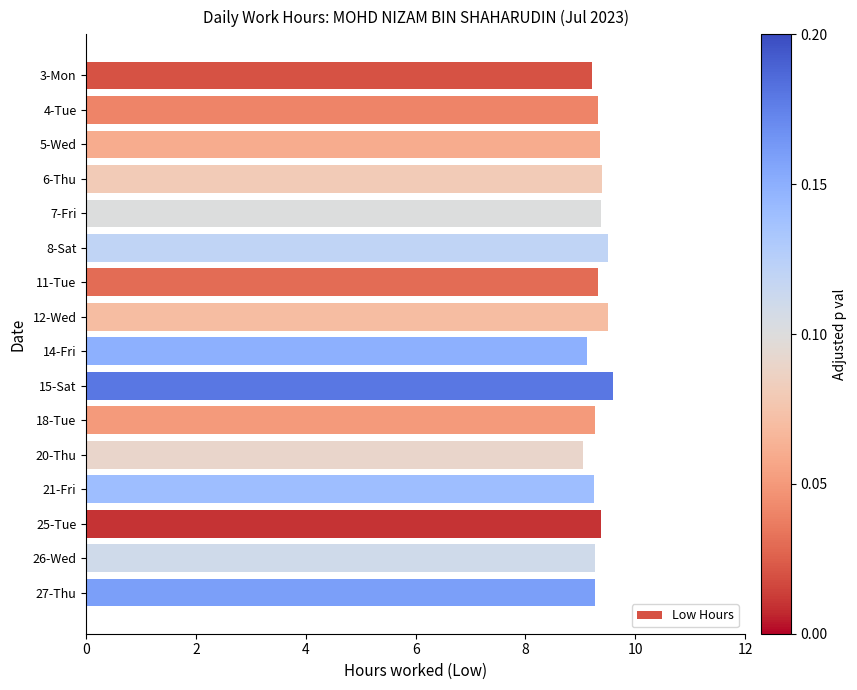

How many distinct data groups are displayed?

1